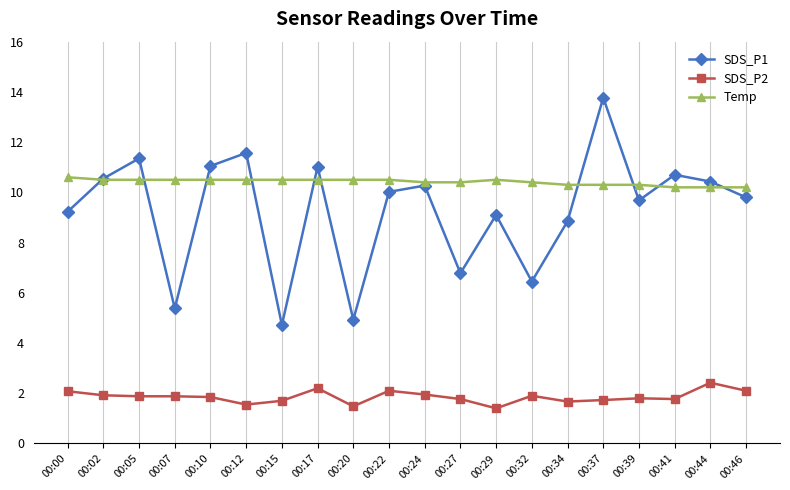

How many data points does each series have?

20